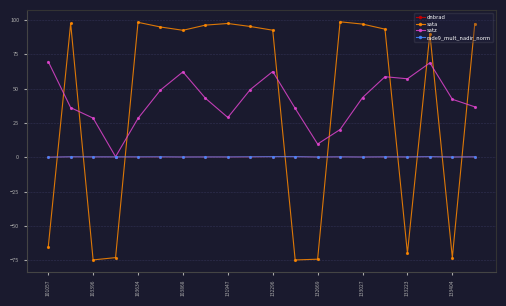

Which series has the largest range (max minus min)?

sata